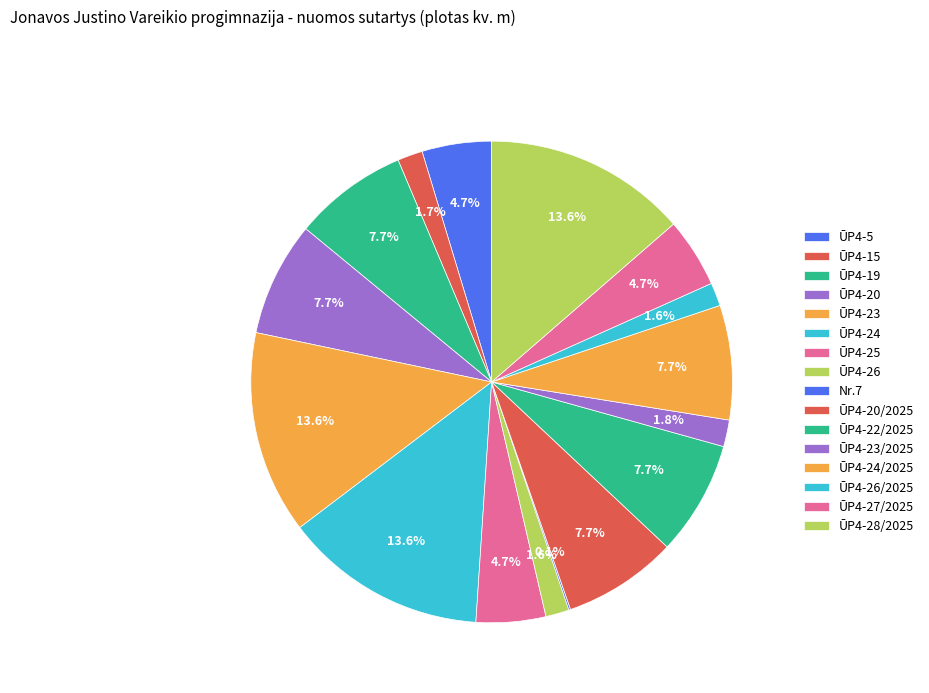

To the nearest percent, what is the combined percentage of ŪP4-28/2025 and ŪP4-25?

18%